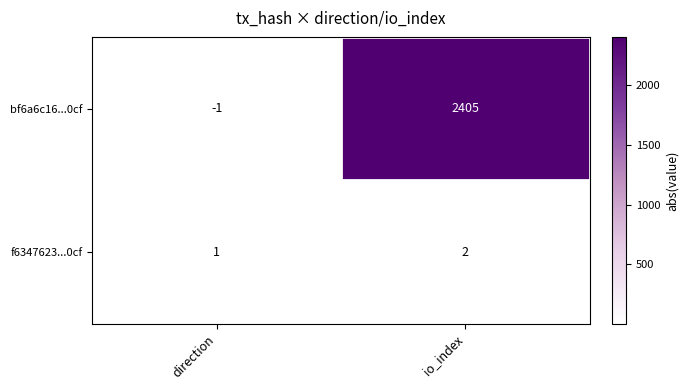

How many distinct data groups are displayed?

2